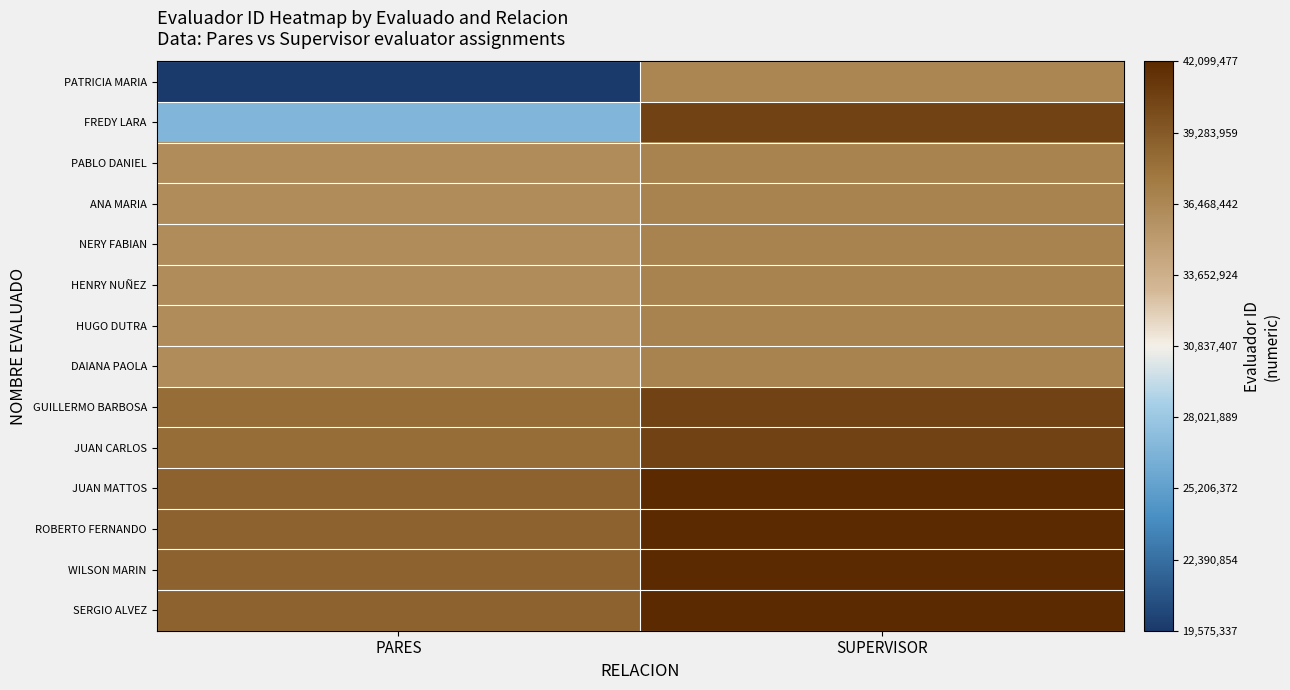

Which series changed the most between PARES and SUPERVISOR?

PATRICIA MARIA